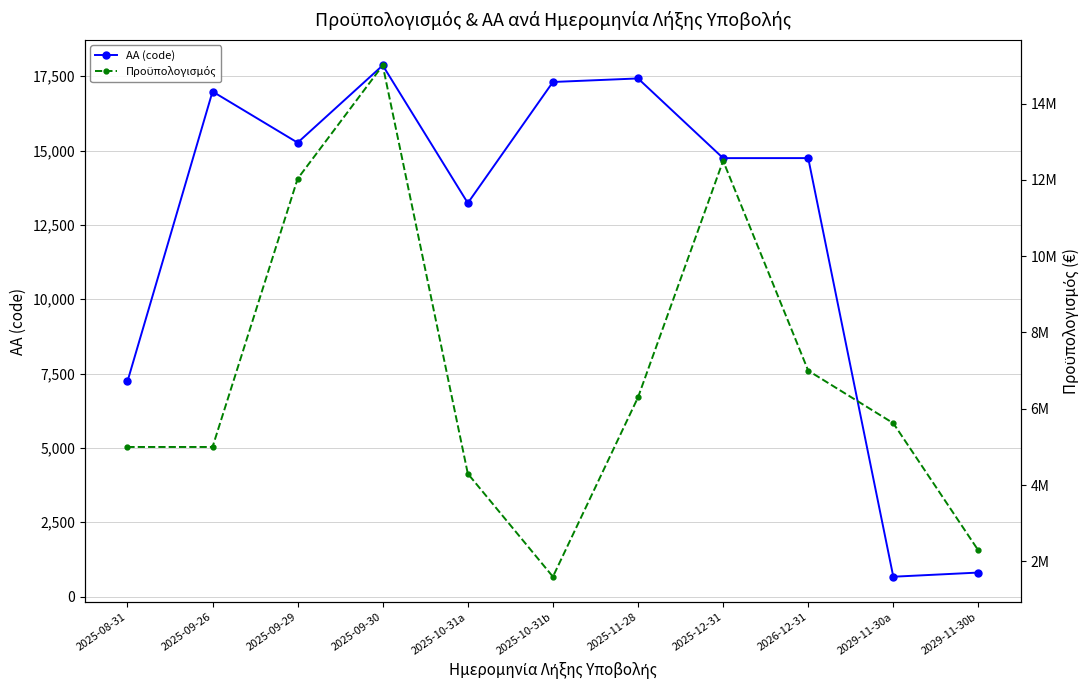

Reading left to right, what are all the values shown in this chart?

ΑΑ (code): 2025-08-31=7233	2025-09-26=16985	2025-09-29=15265	2025-09-30=17865	2025-10-31a=13234	2025-10-31b=17306	2025-11-28=17425	2025-12-31=14745	2026-12-31=14746	2029-11-30a=666	2029-11-30b=806
Προϋπολογισμός: 2025-08-31=5000000	2025-09-26=5000000	2025-09-29=12030000	2025-09-30=15000000	2025-10-31a=4300000	2025-10-31b=1600000	2025-11-28=6300000	2025-12-31=12500000	2026-12-31=7000000	2029-11-30a=5622879	2029-11-30b=2287172